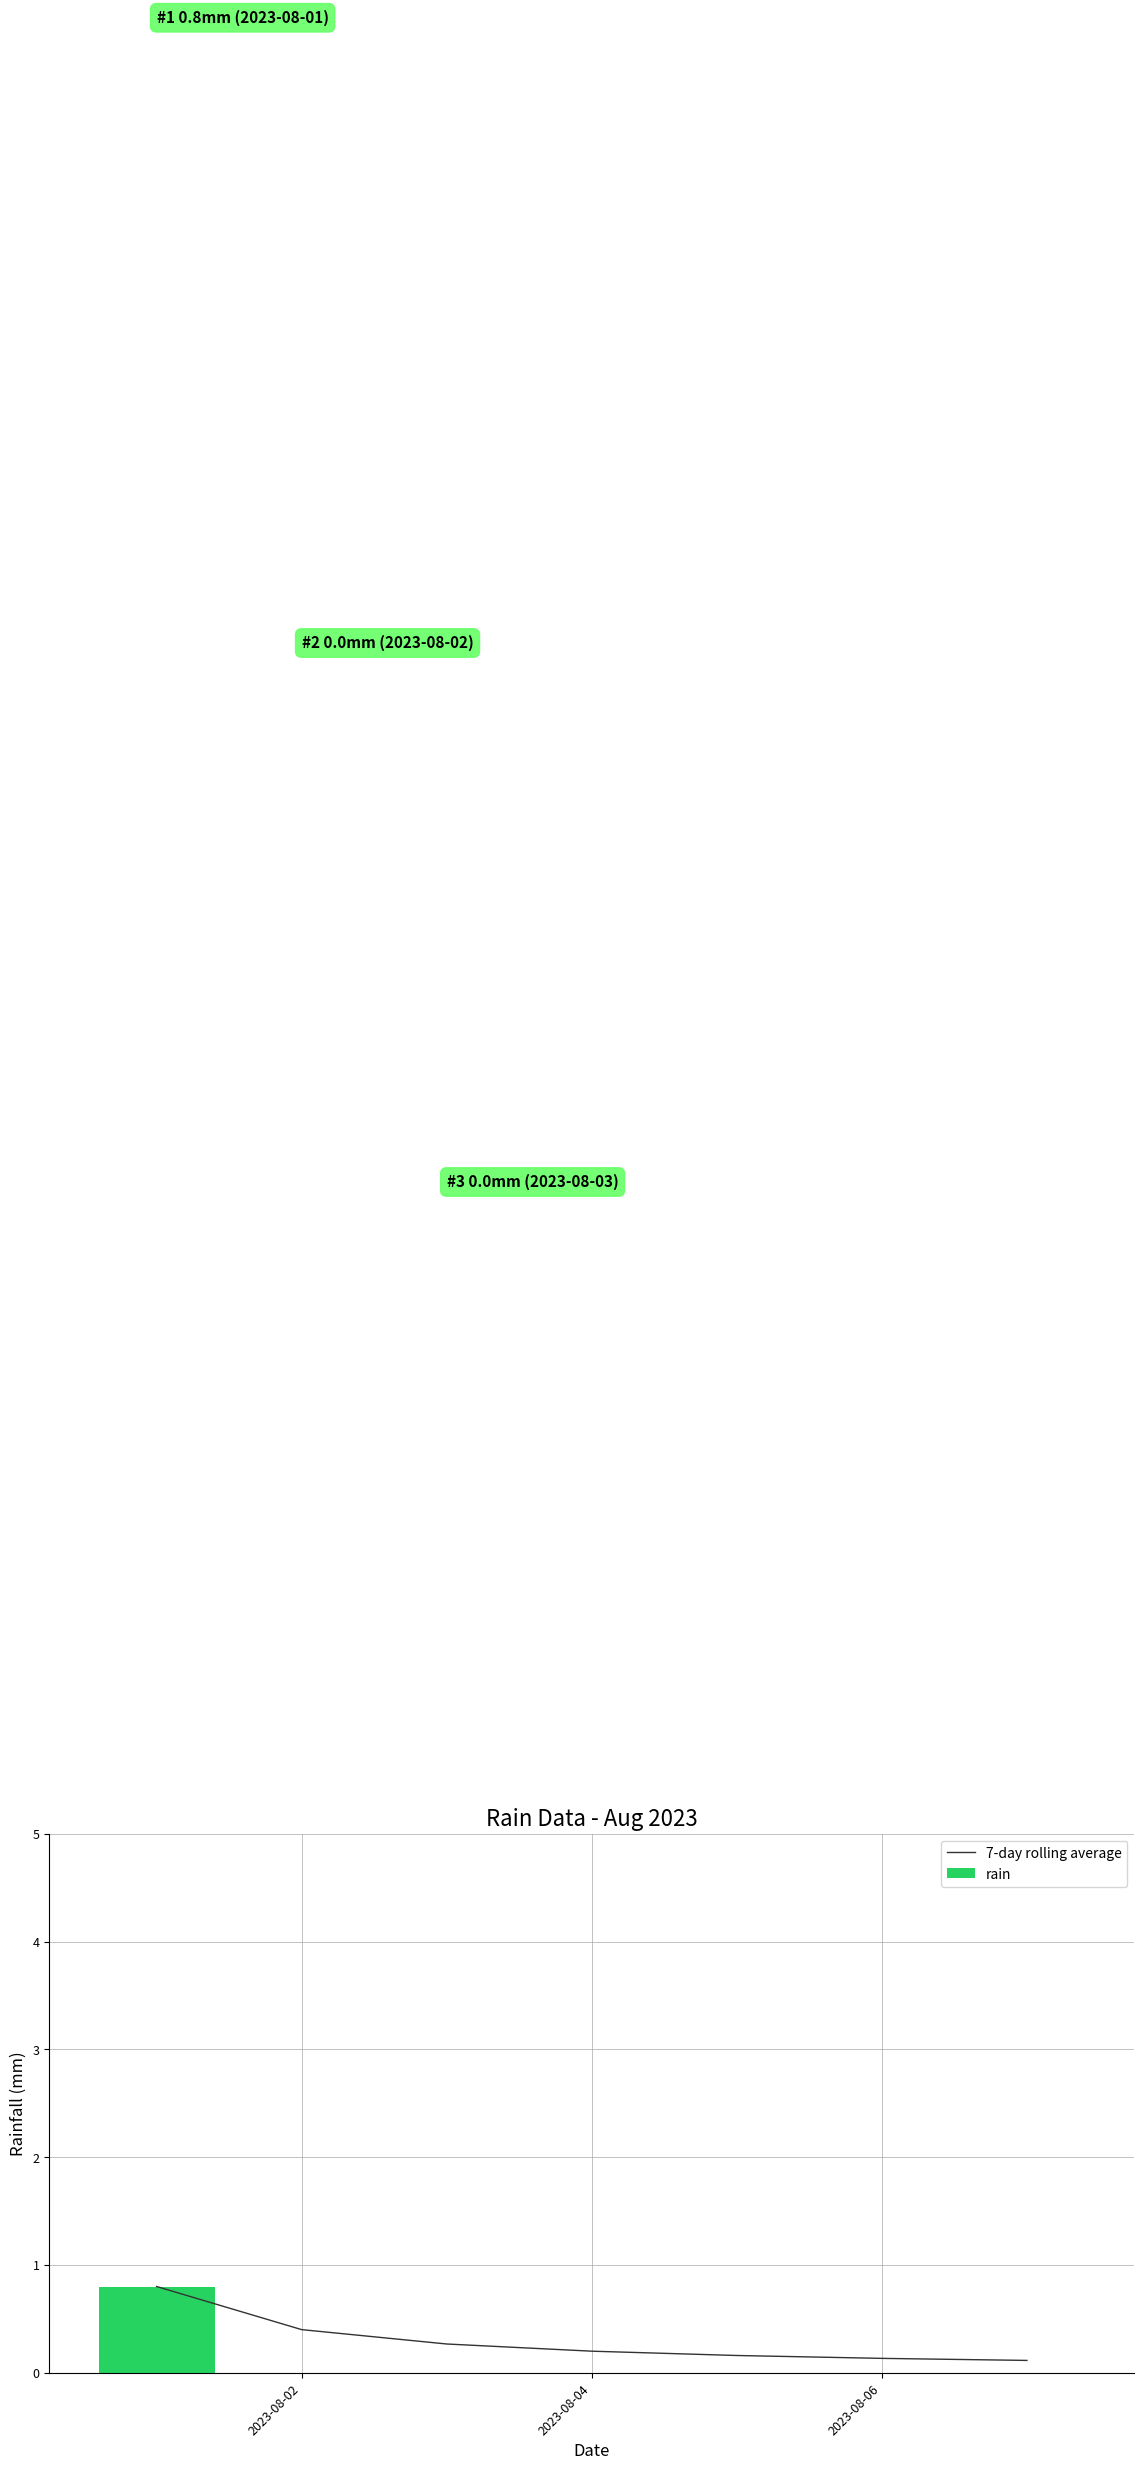

Which series has the largest total across all categories?

7-day rolling average